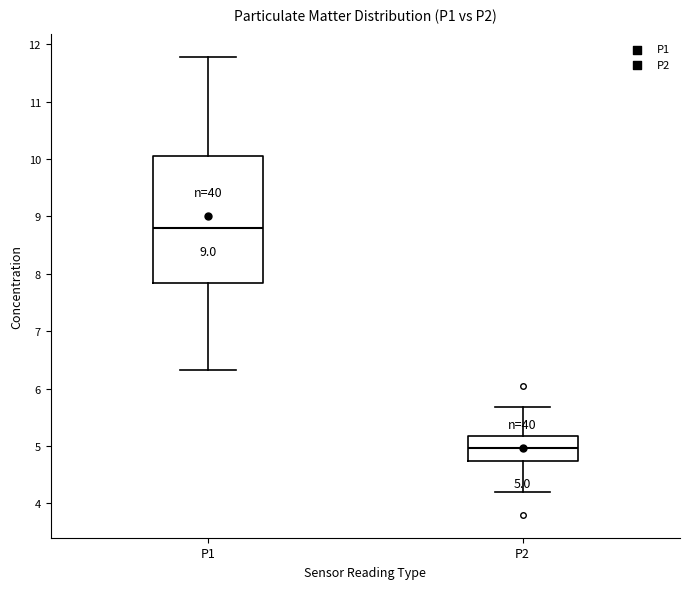

Which box is the tallest, from its lower edge to its upper edge?

P1